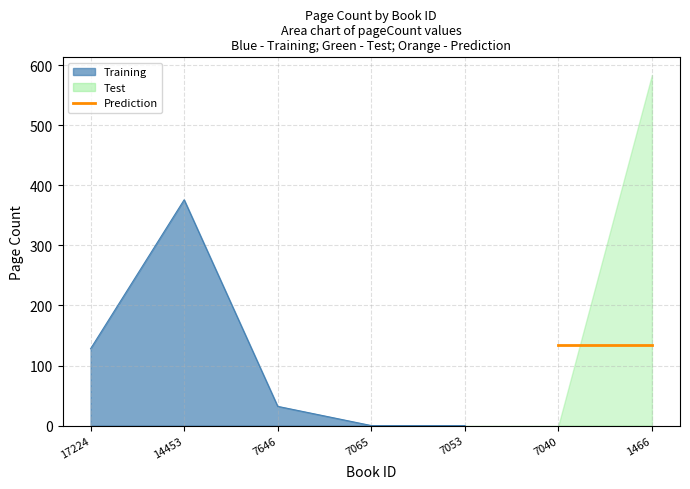

Reading left to right, extract all data points from this chart.

128	376	32	0	0	0	584